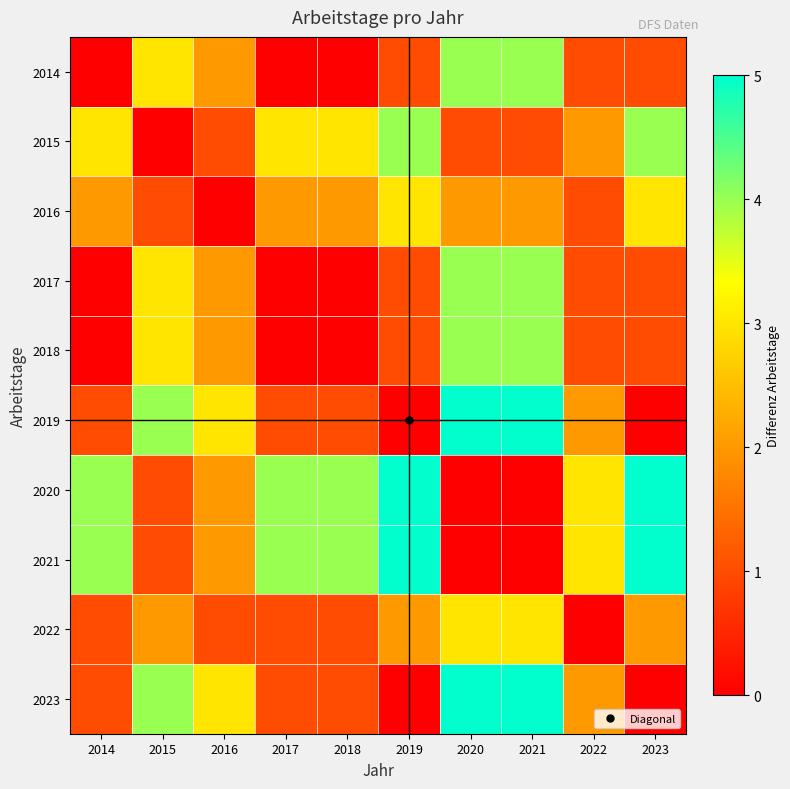

Reading left to right, extract all data points from this chart.

2014: 2014=0	2015=3	2016=2	2017=0	2018=0	2019=1	2020=4	2021=4	2022=1	2023=1
2015: 2014=3	2015=0	2016=1	2017=3	2018=3	2019=4	2020=1	2021=1	2022=2	2023=4
2016: 2014=2	2015=1	2016=0	2017=2	2018=2	2019=3	2020=2	2021=2	2022=1	2023=3
2017: 2014=0	2015=3	2016=2	2017=0	2018=0	2019=1	2020=4	2021=4	2022=1	2023=1
2018: 2014=0	2015=3	2016=2	2017=0	2018=0	2019=1	2020=4	2021=4	2022=1	2023=1
2019: 2014=1	2015=4	2016=3	2017=1	2018=1	2019=0	2020=5	2021=5	2022=2	2023=0
2020: 2014=4	2015=1	2016=2	2017=4	2018=4	2019=5	2020=0	2021=0	2022=3	2023=5
2021: 2014=4	2015=1	2016=2	2017=4	2018=4	2019=5	2020=0	2021=0	2022=3	2023=5
2022: 2014=1	2015=2	2016=1	2017=1	2018=1	2019=2	2020=3	2021=3	2022=0	2023=2
2023: 2014=1	2015=4	2016=3	2017=1	2018=1	2019=0	2020=5	2021=5	2022=2	2023=0